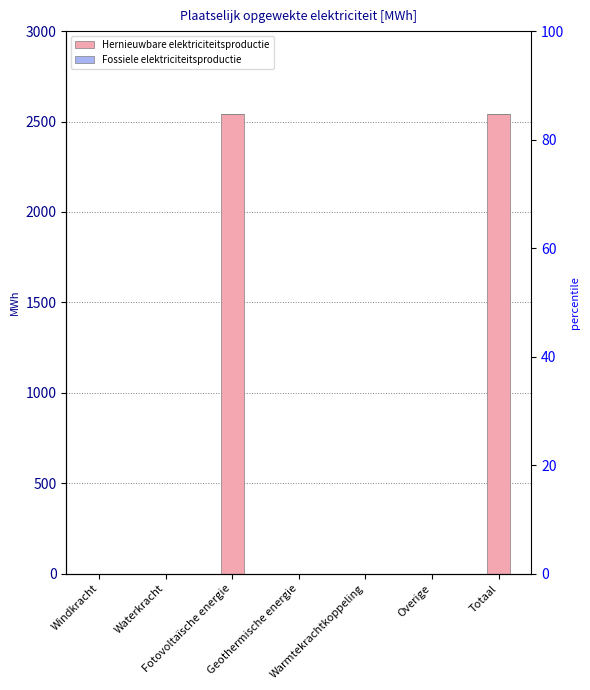

Reading left to right, transcribe all the data shown in this chart.

Hernieuwbare elektriciteitsproductie: Windkracht=0.0	Waterkracht=0.0	Fotovoltaïsche energie=2541.8	Geothermische energie=0.0	Warmtekrachtkoppeling=0.0	Overige=0.0	Totaal=2541.8
Fossiele elektriciteitsproductie: Windkracht=0.0	Waterkracht=0.0	Fotovoltaïsche energie=0.0	Geothermische energie=0.0	Warmtekrachtkoppeling=0.0	Overige=0.0	Totaal=0.0